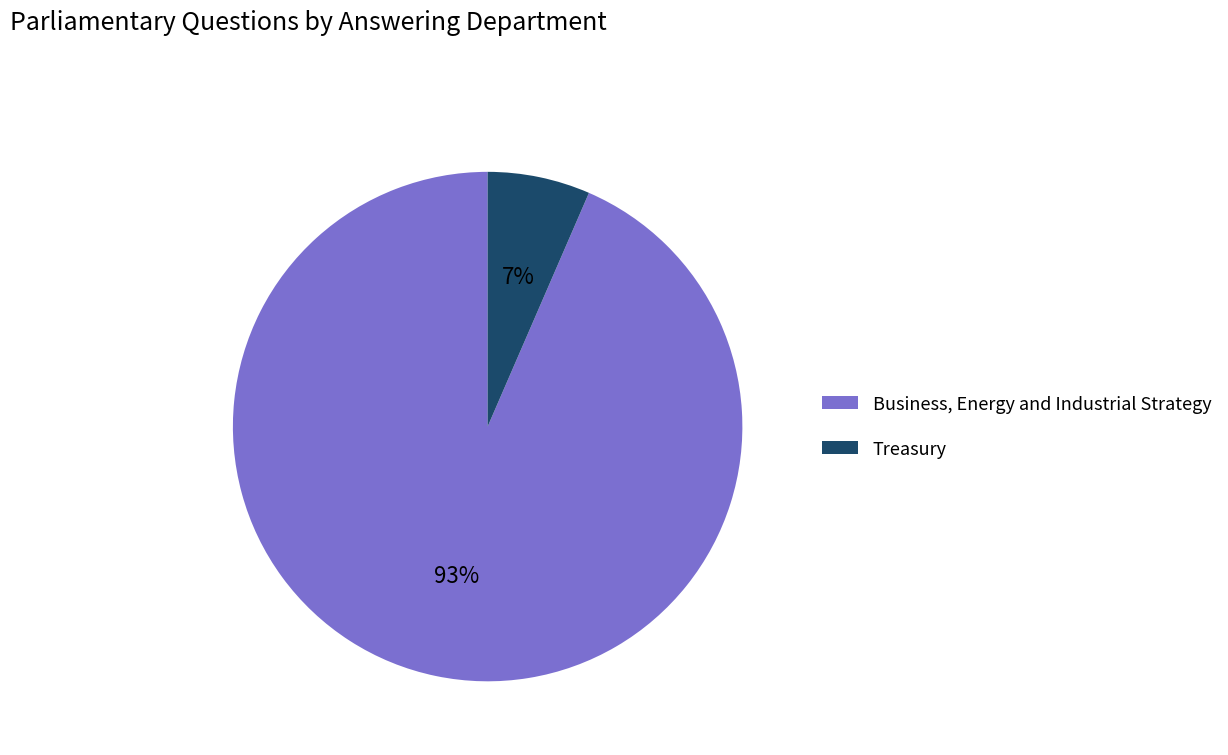

Rank the categories by value from lowest to highest.

Treasury, Business, Energy and Industrial Strategy